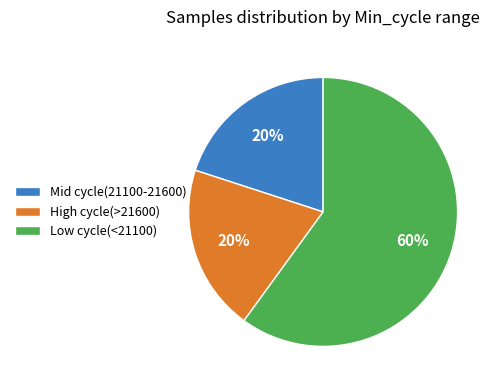

Which category has the biggest portion of the pie?

Low cycle(<21100)